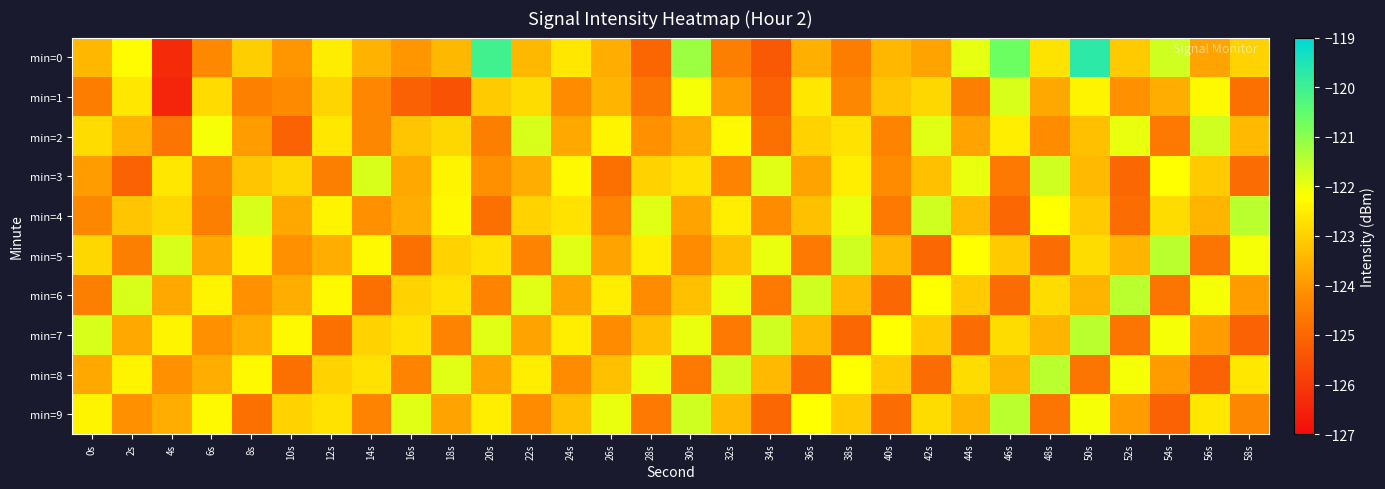

What is the difference between the highest and lowest values at 40s?

2.8